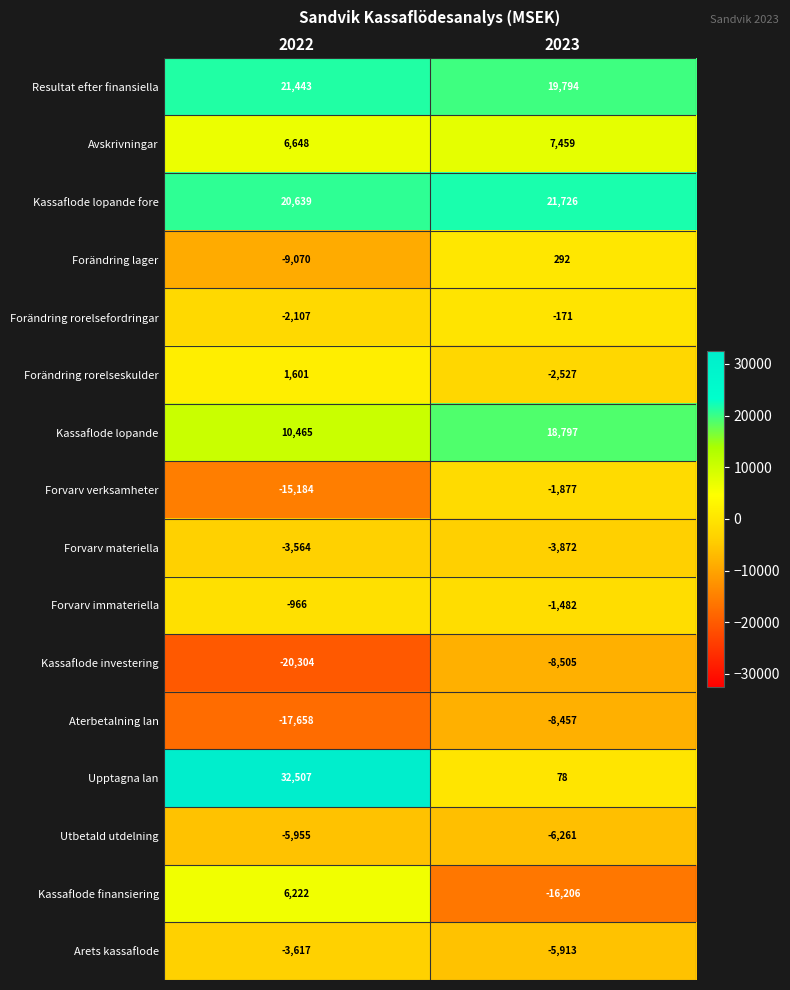

Which series changed the most between 2022 and 2023?

Upptagna lan